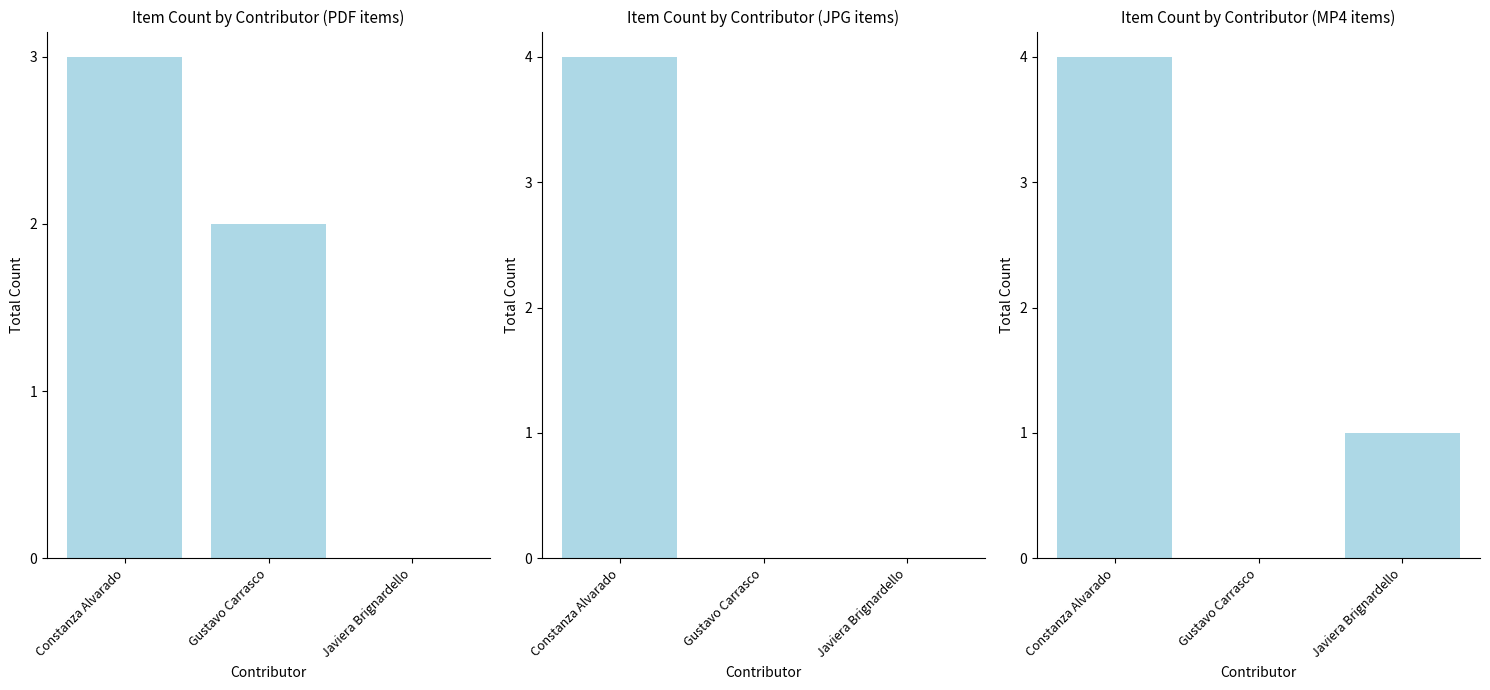

Between Javiera Brignardello and Constanza Alvarado, which is larger?

Constanza Alvarado